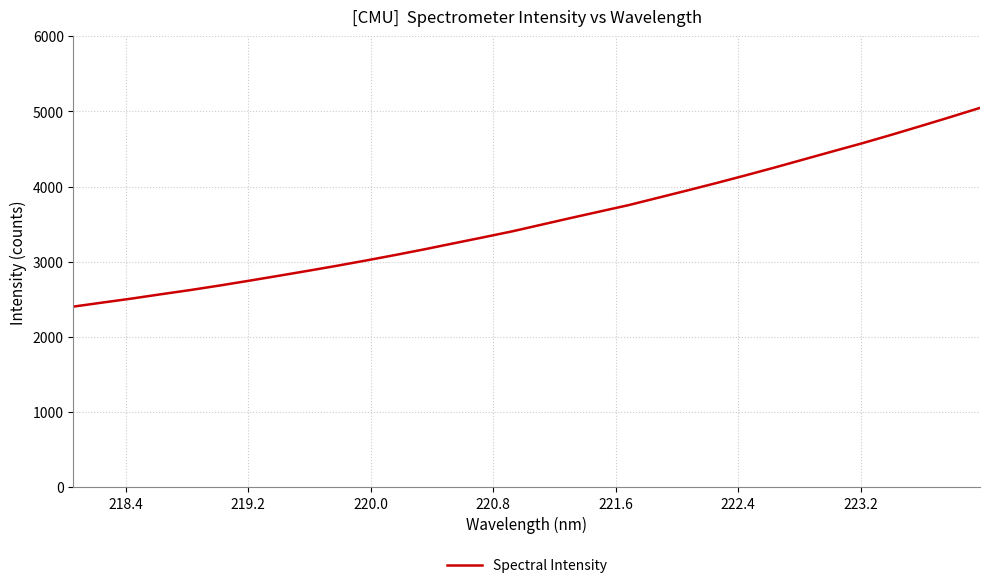

What is the difference between the maximum and minimum values?

2643.8